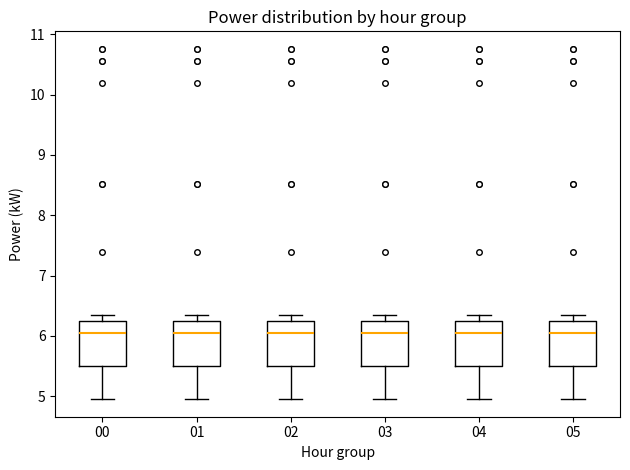

Reading left to right, transcribe this box plot: for each box, give where its median line is, the range the box spans, and where its two whiskers end, as read against the y-axis. The values are not printed on the chart, so give them approximately, as read against the axis.

00: median 6.1, box 5.5 to 6.3, whiskers 5.0 to 6.3 (just above the box's upper edge)
01: median 6.1, box 5.5 to 6.3, whiskers 5.0 to 6.3 (just above the box's upper edge)
02: median 6.1, box 5.5 to 6.3, whiskers 5.0 to 6.3 (just above the box's upper edge)
03: median 6.1, box 5.5 to 6.3, whiskers 5.0 to 6.3 (just above the box's upper edge)
04: median 6.1, box 5.5 to 6.3, whiskers 5.0 to 6.3 (just above the box's upper edge)
05: median 6.1, box 5.5 to 6.3, whiskers 5.0 to 6.3 (just above the box's upper edge)